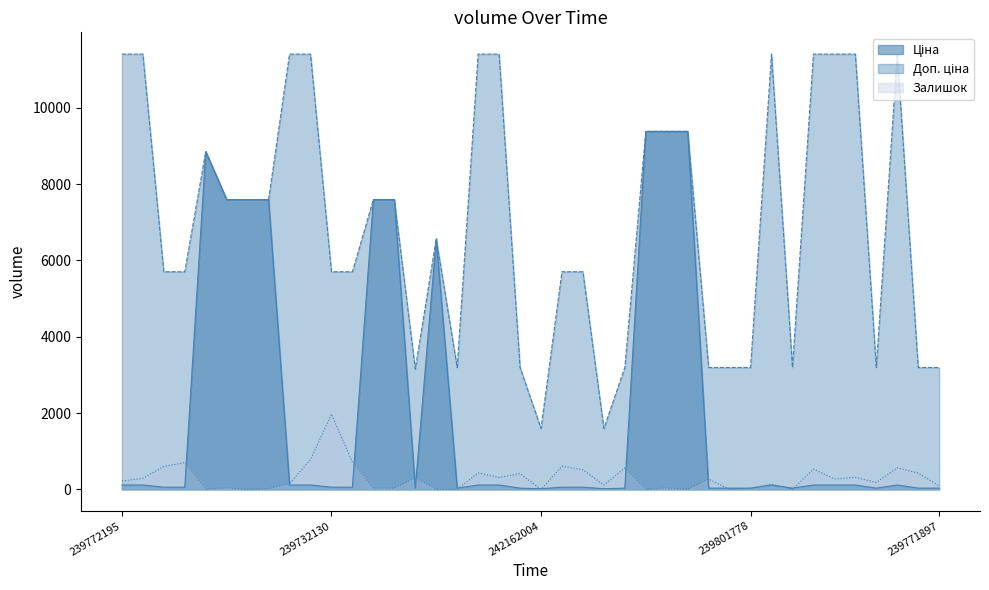

What is the highest value of the Доп. ціна series?

11410.0